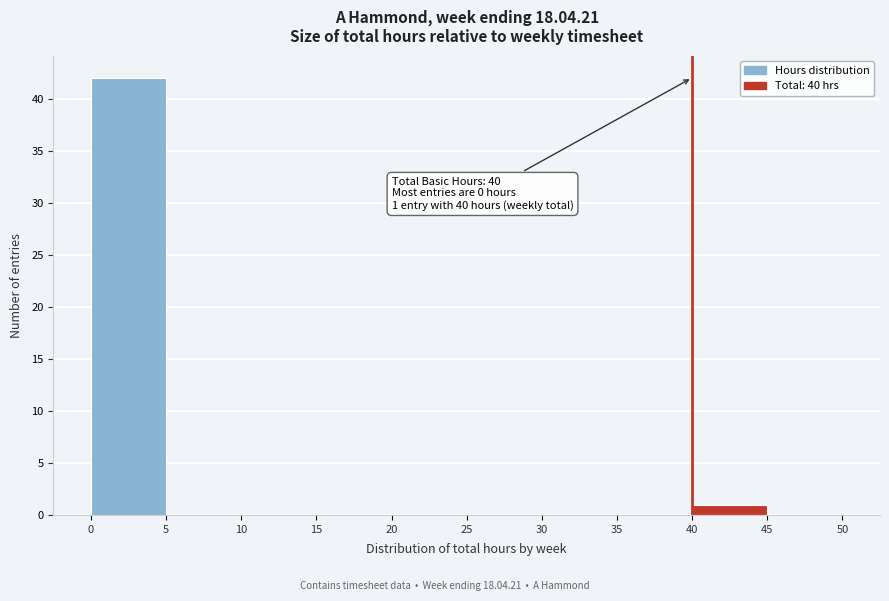

Over which range of the x-axis is the bar tallest?

0 to 5